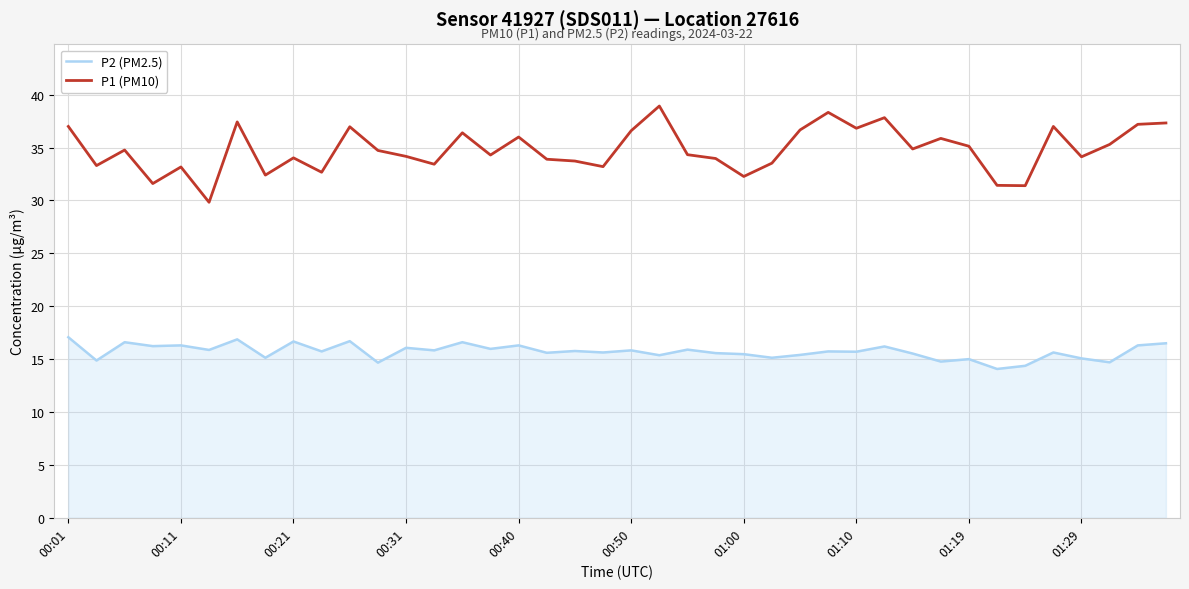

What is the smallest value displayed?

14.1